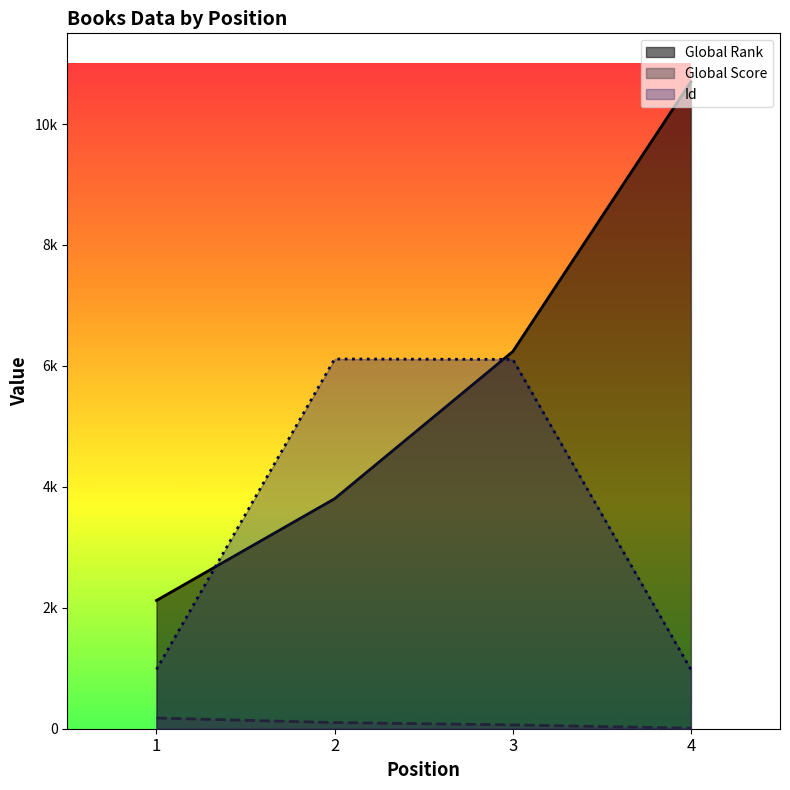

At which category does the chart reach its minimum across all series?

4